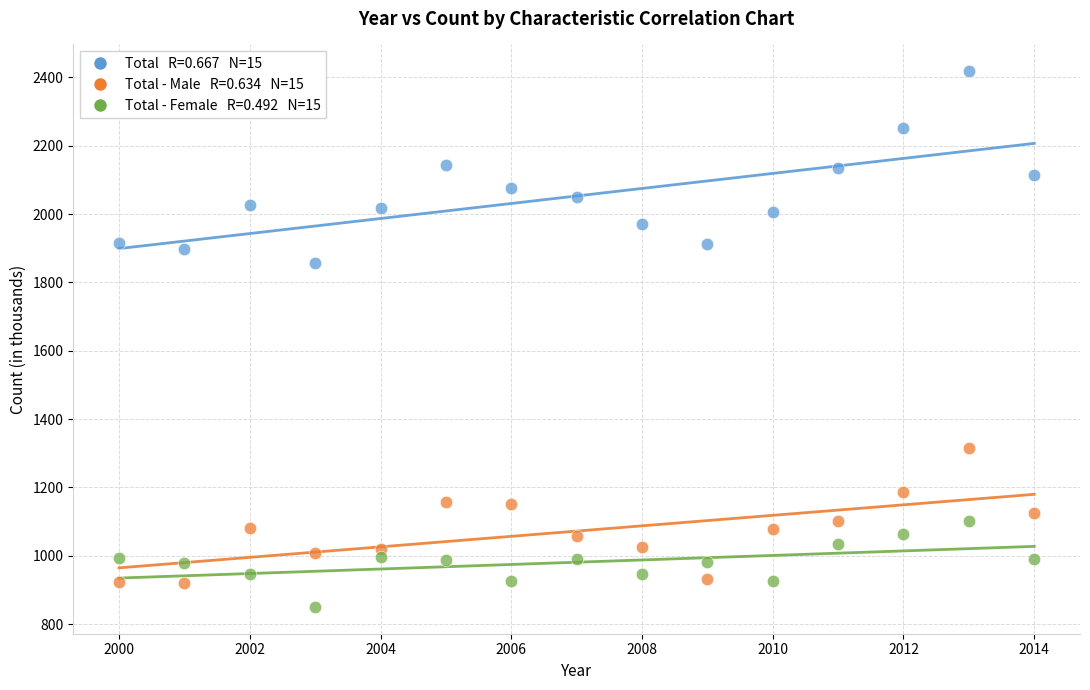

Across all data points, what is the range of Y values (max minus min)?

1568.2